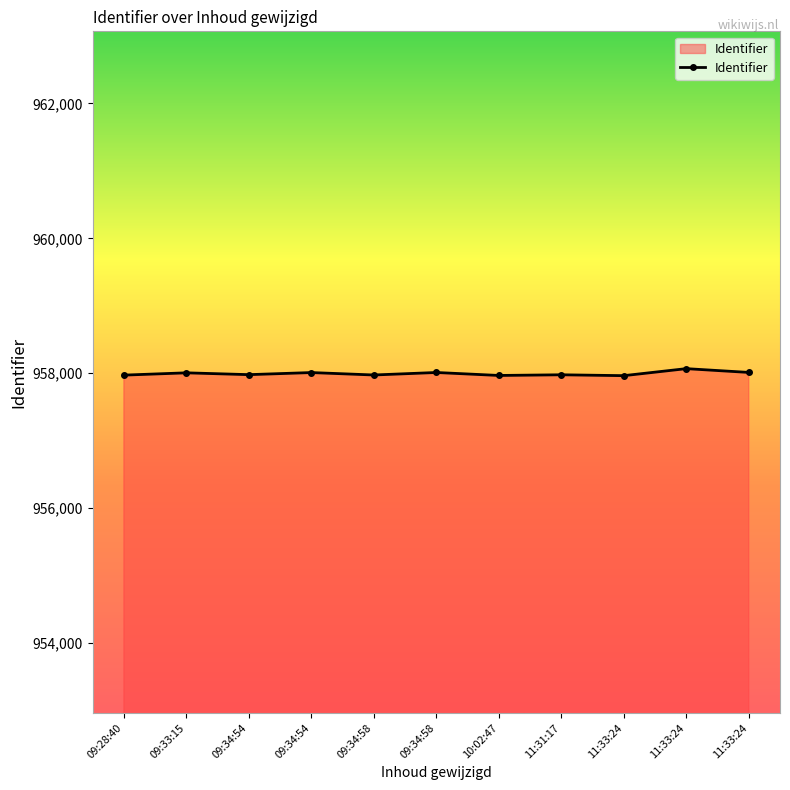

List the labels in order of value, largest first.

11:33:24, 11:33:24, 09:34:58, 09:34:54, 09:33:15, 09:34:54, 11:31:17, 09:34:58, 09:28:40, 10:02:47, 11:33:24